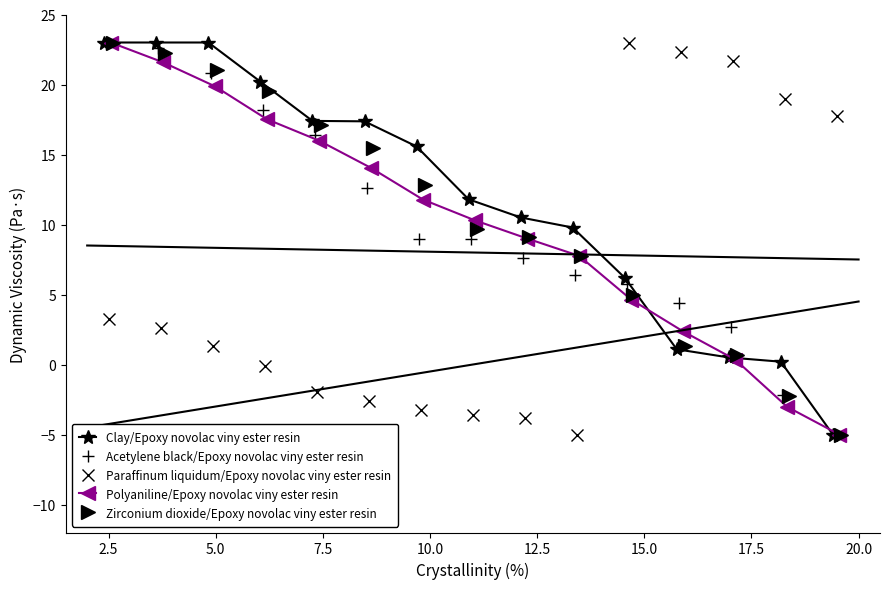

What is the highest value of the Zirconium dioxide/Epoxy novolac viny ester resin series?

23.0